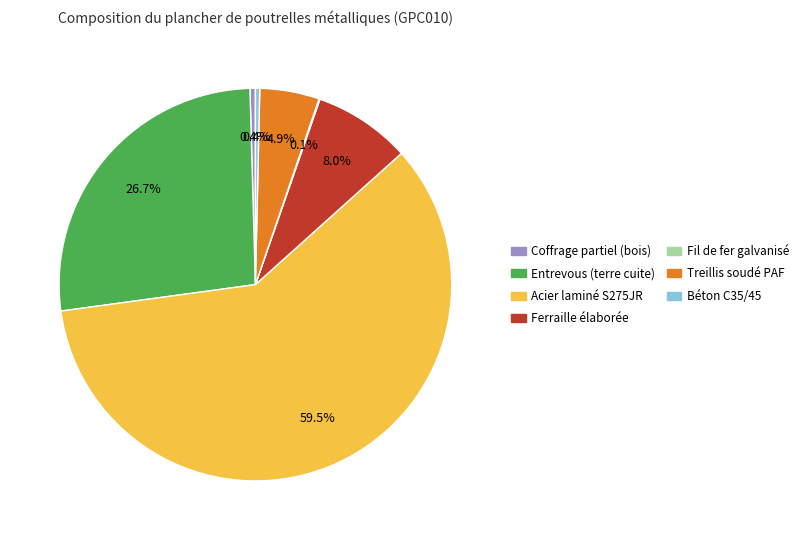

Which category has the biggest portion of the pie?

Acier laminé S275JR